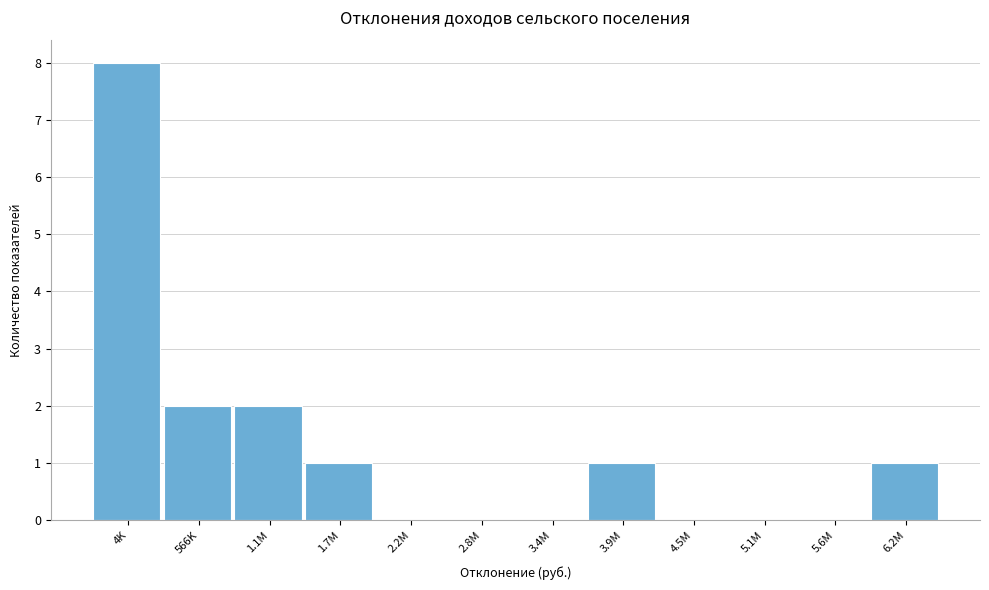

Reading right to left, extract all data points from this chart.

6.2M=1	5.6M=0	5.1M=0	4.5M=0	3.9M=1	3.4M=0	2.8M=0	2.2M=0	1.7M=1	1.1M=2	566K=2	4K=8